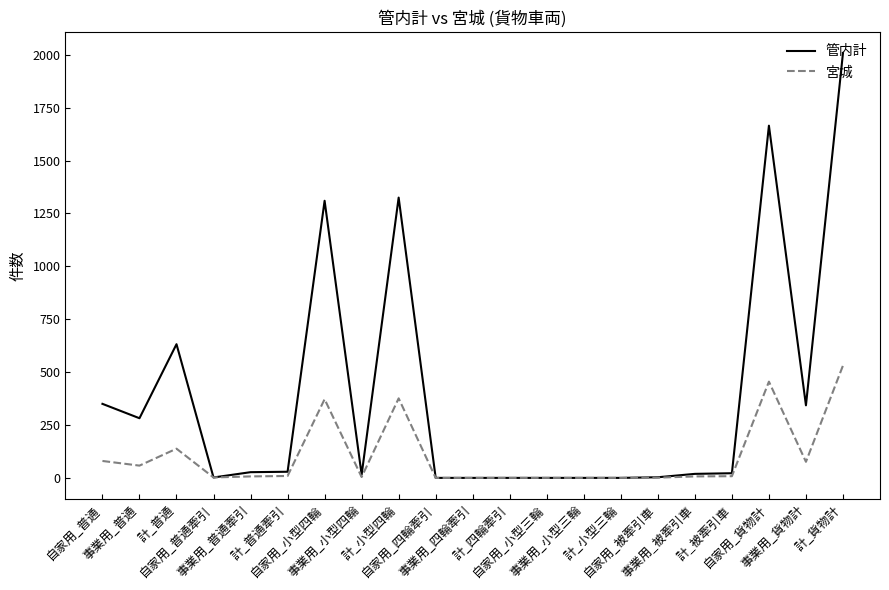

Rank the series by their maximum value, from lowest to highest.

宮城, 管内計